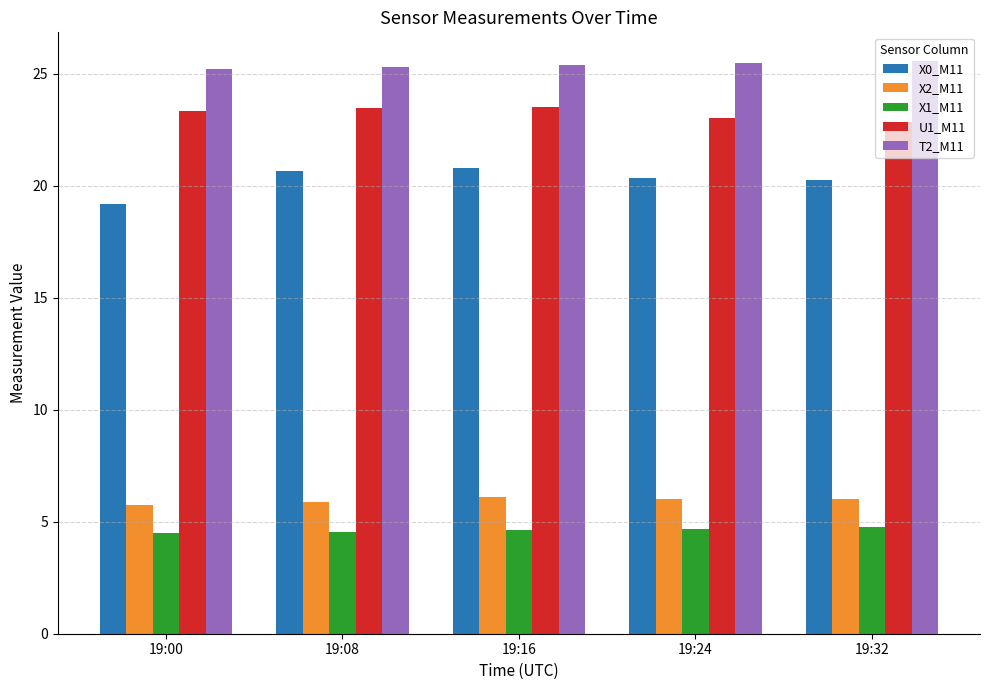

Which series has the largest total across all categories?

T2_M11